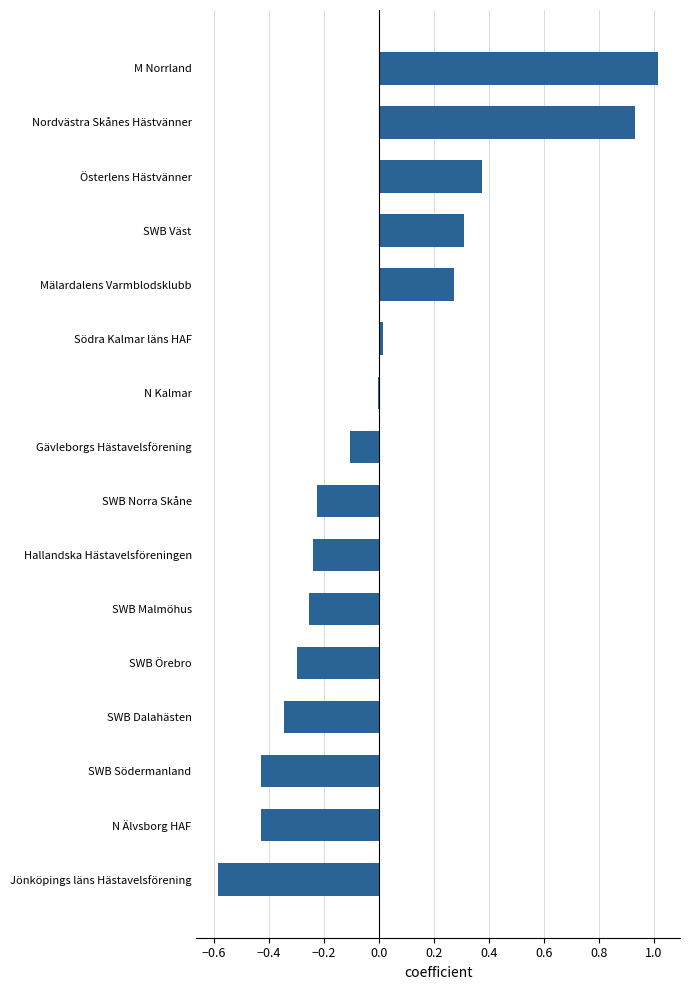

Which category has the highest value across all series?

M Norrland